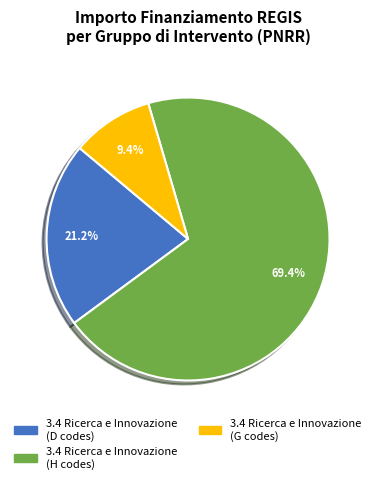

Does any single category account for the majority?

Yes